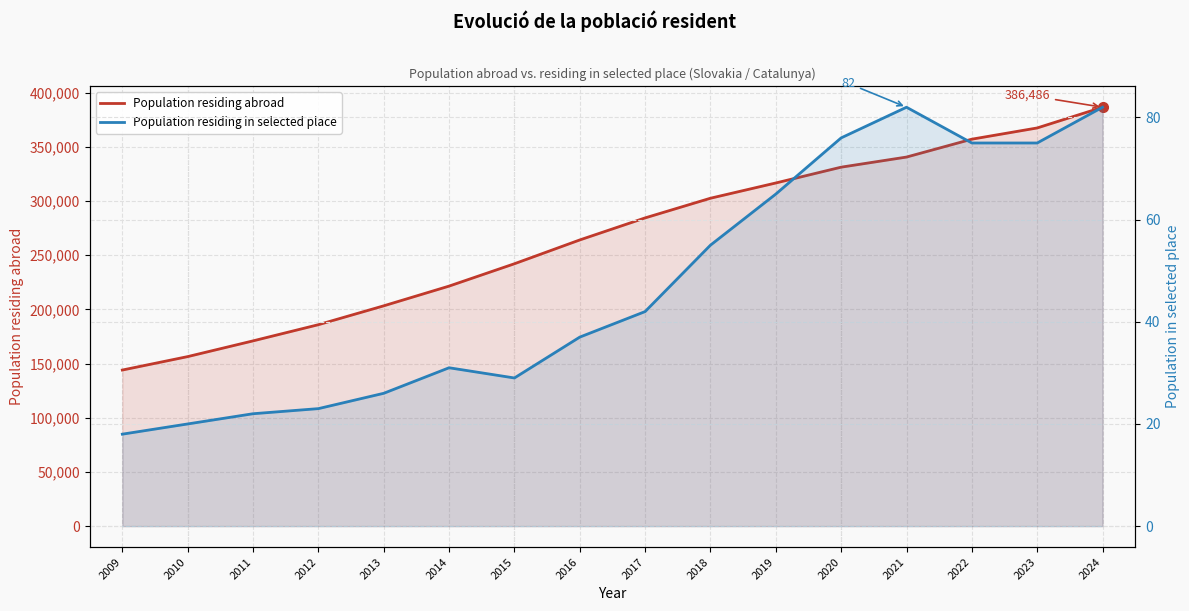

Is the value of Population residing abroad at 2011 greater than the value of Population residing in selected place at 2023?

Yes